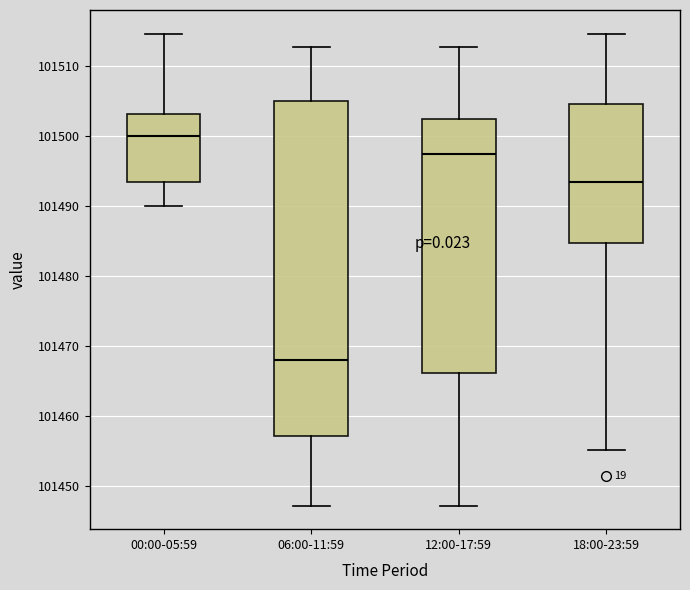

Reading left to right, read every box against the y-axis: the position of its median line, the range the box covers, and the ends of its whiskers. The values are not printed on the chart, so give them approximately, as read against the axis.

00:00-05:59: median 101500, box 101493 to 101503, whiskers 101490 to 101515
06:00-11:59: median 101468, box 101457 to 101505, whiskers 101447 to 101513
12:00-17:59: median 101497, box 101466 to 101502, whiskers 101447 to 101513
18:00-23:59: median 101493, box 101485 to 101505, whiskers 101455 to 101515